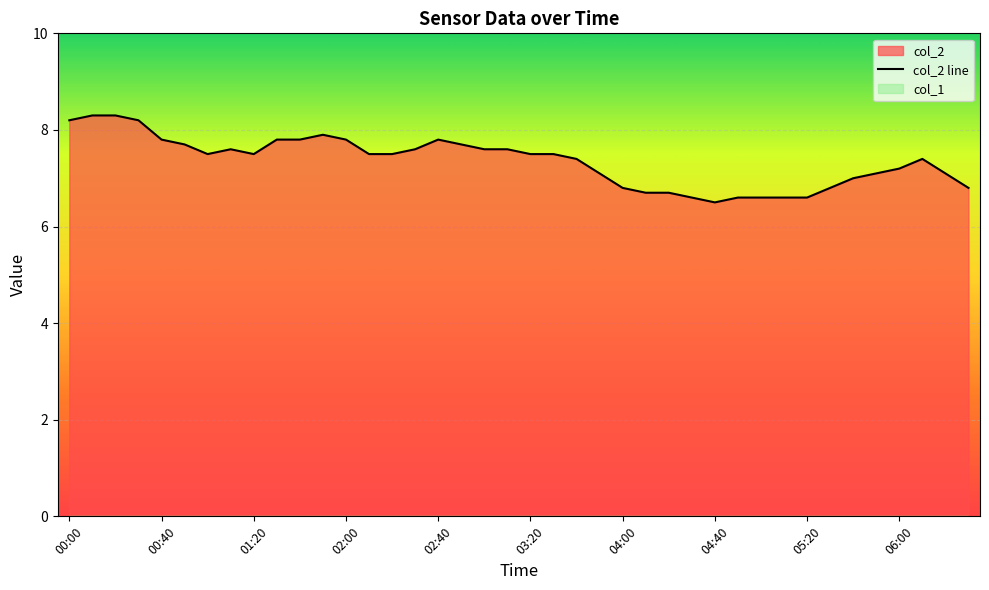

What is the value of the 9th point from the left?

7.5